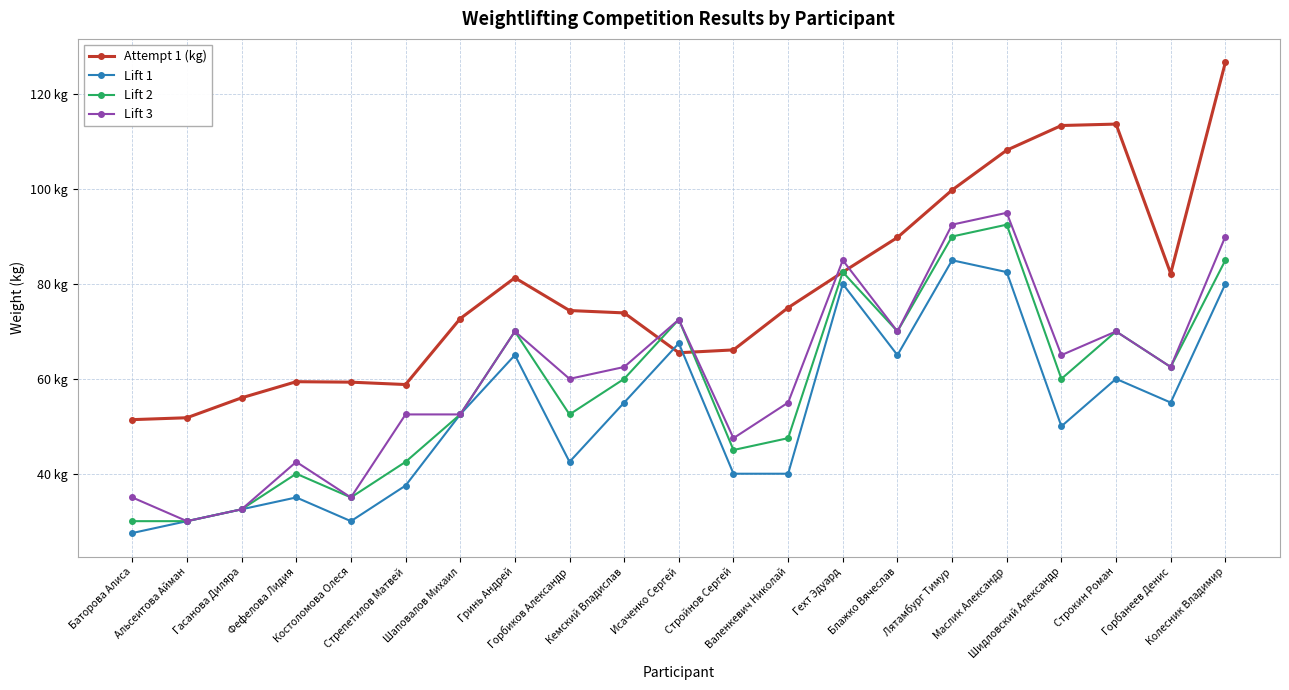

How many interior local peaks does the Lift 3 series have?

6